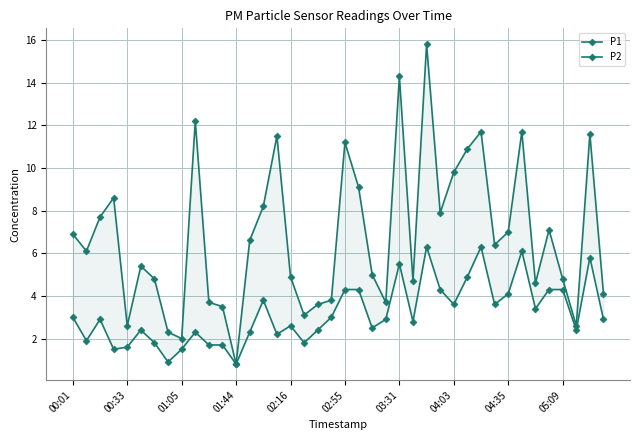

At which label does P2 first exceed 2?

00:01